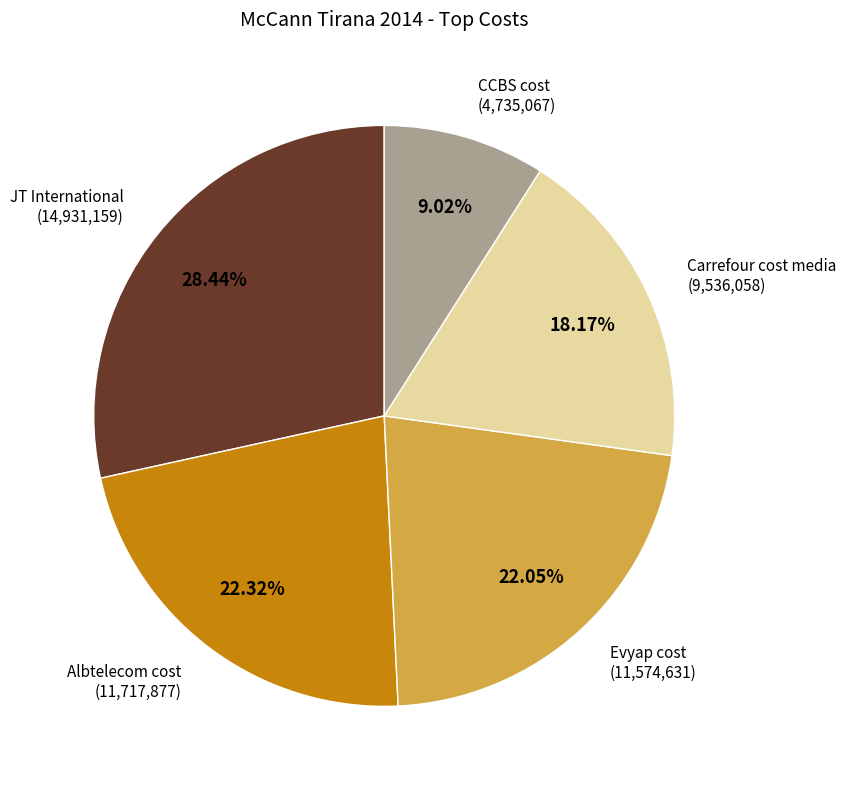

Is there a majority slice in this chart?

No